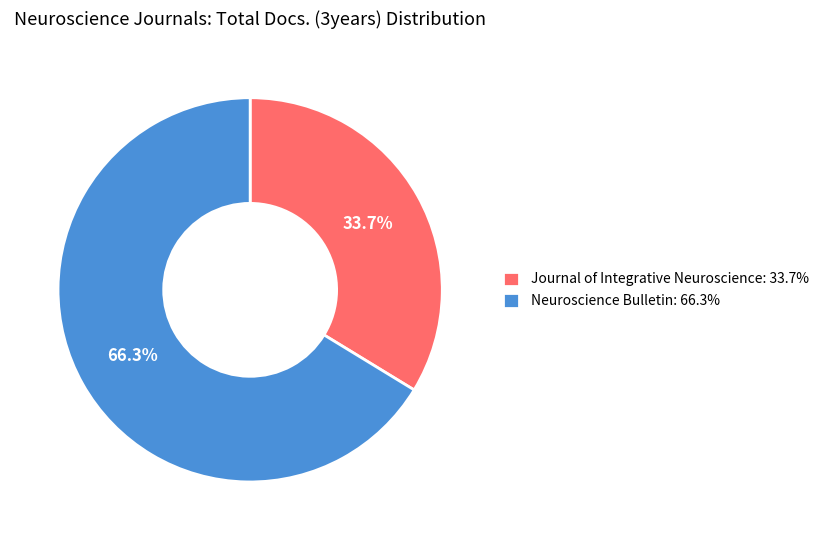

Which has a higher value, Neuroscience Bulletin: 66.3% or Journal of Integrative Neuroscience: 33.7%?

Neuroscience Bulletin: 66.3%